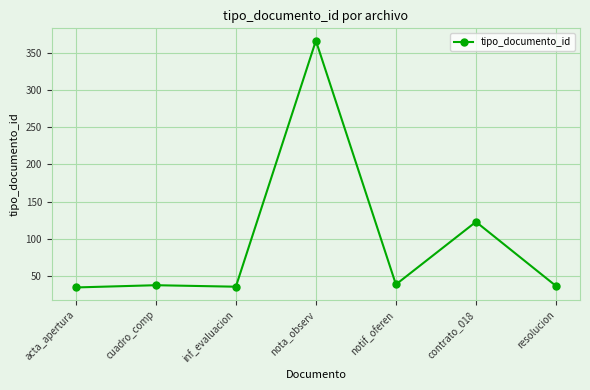

What is the sum of all values?

674